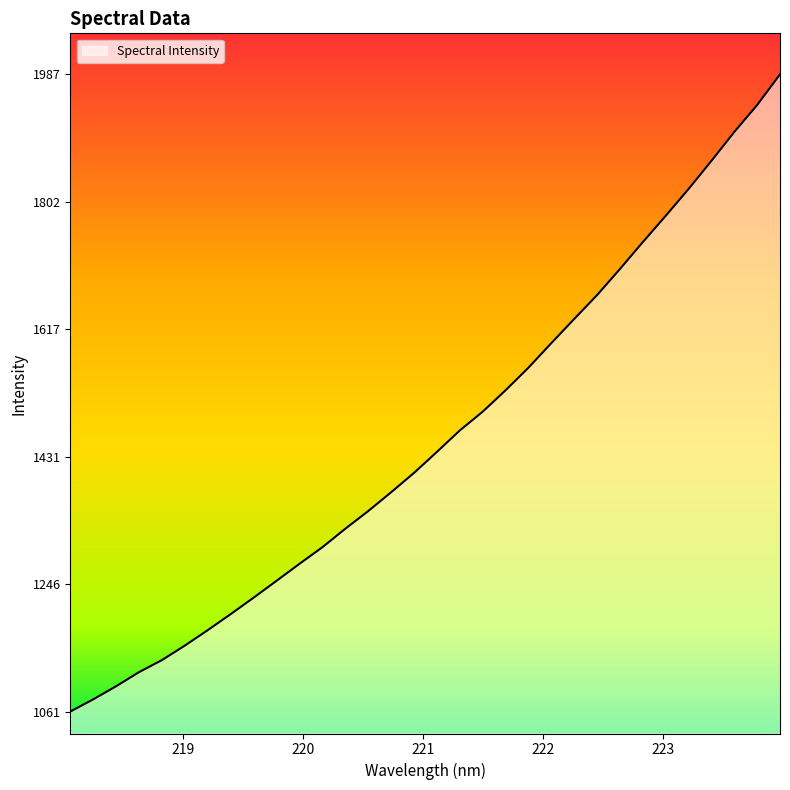

What is the difference between the maximum and minimum values?

925.6